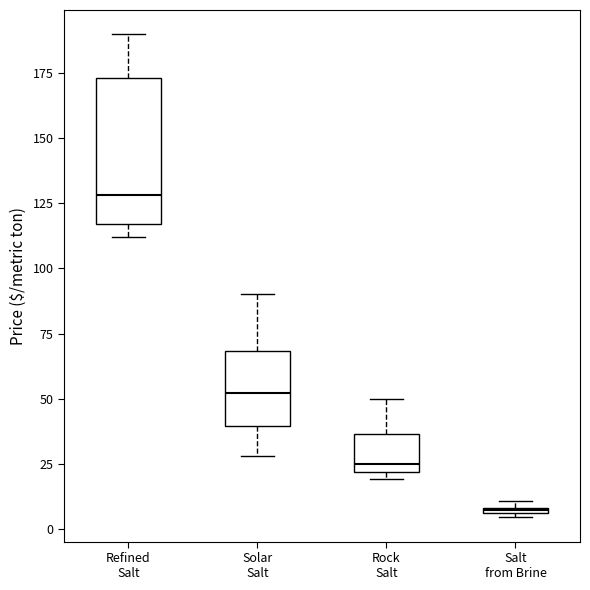

Which box has the lowest median line?

Salt from Brine